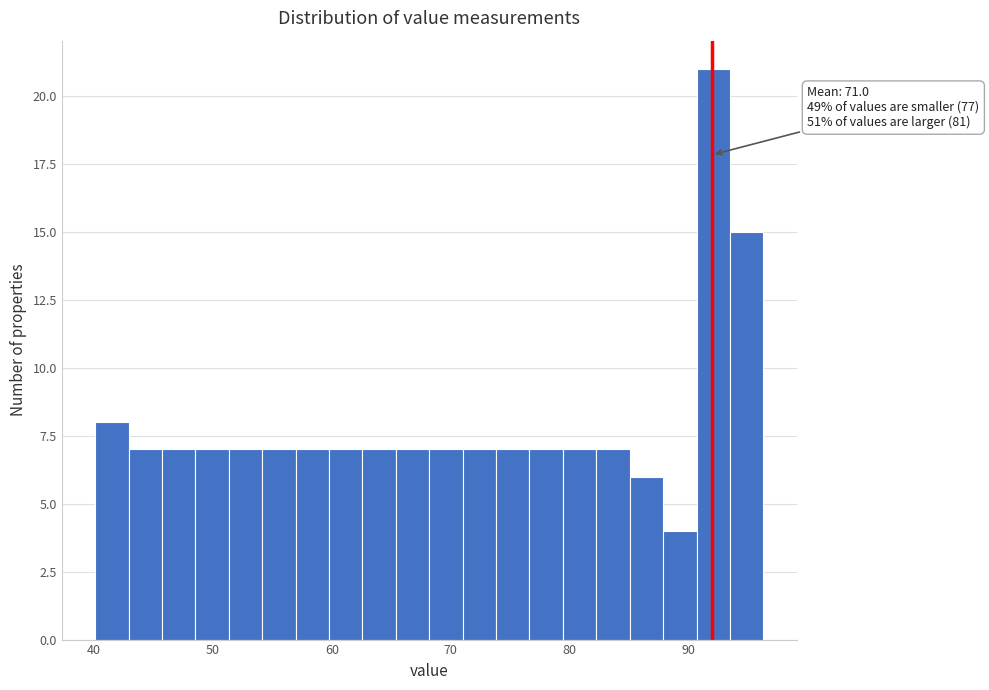

Read against the x-axis, roughly where is the centre of the tallest bar?

92